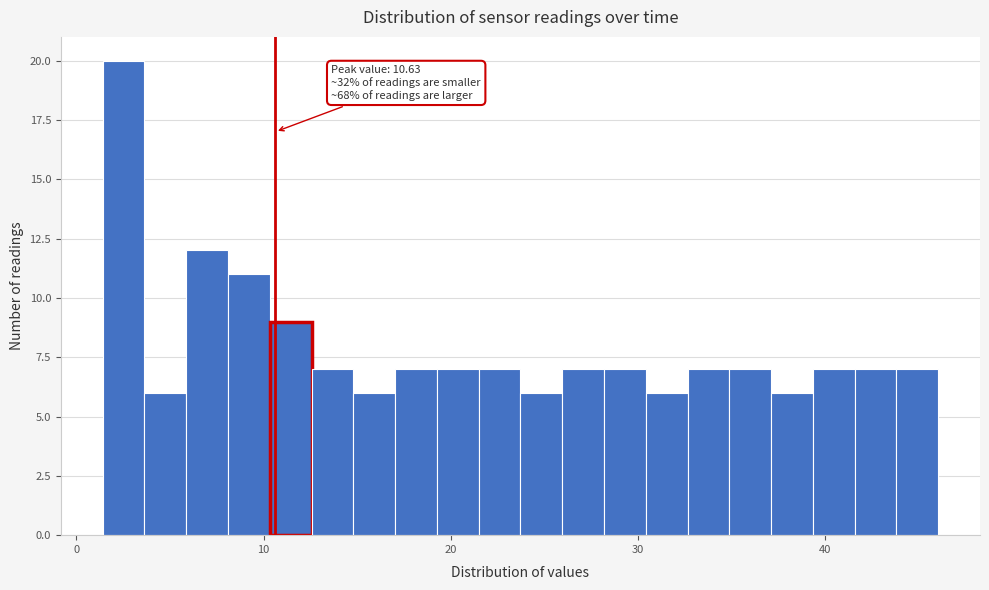

Read against the x-axis, roughly where is the centre of the tallest bar?

3